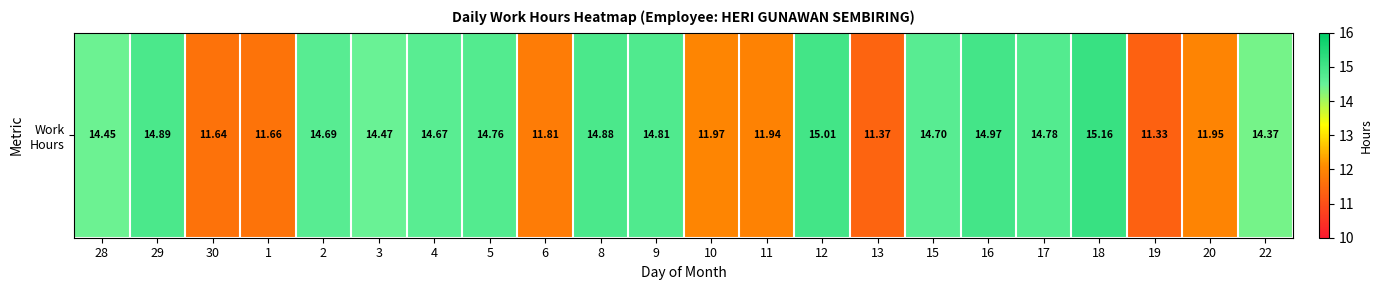

Which category has the lowest value across all series?

19